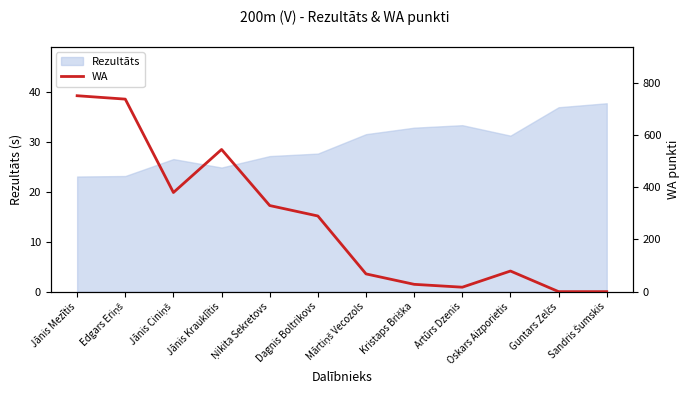

How many interior local peaks (higher than both neighbors) does the data have?

2